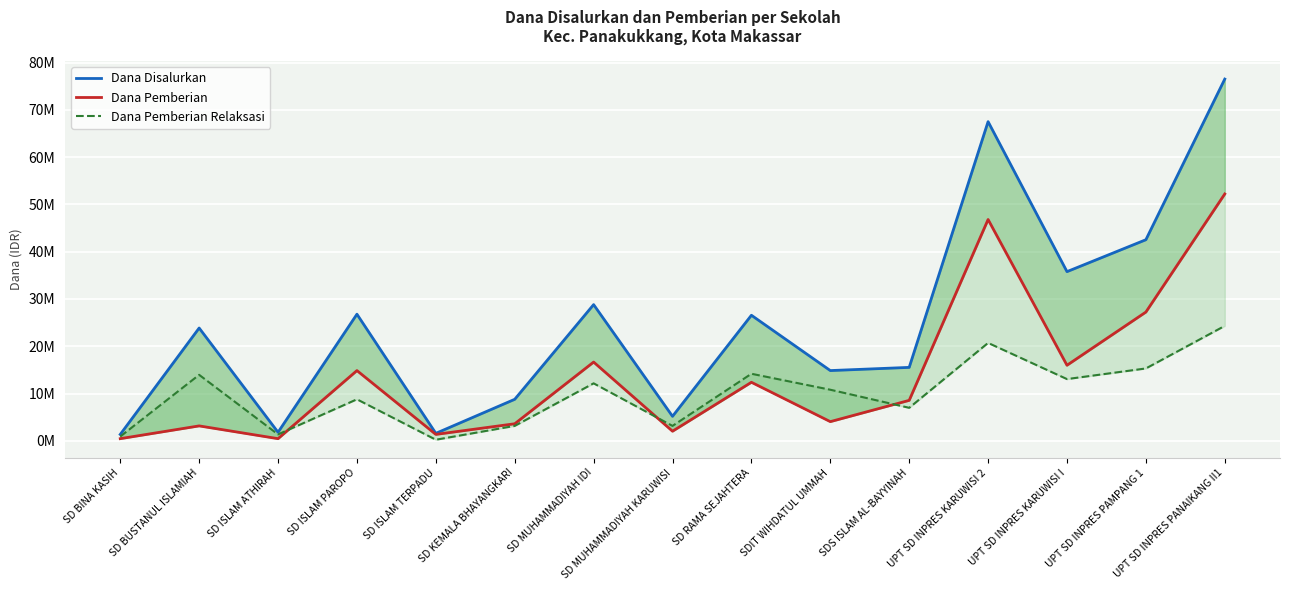

Rank the series by their average value, from lowest to highest.

Dana Pemberian Relaksasi, Dana Pemberian, Dana Disalurkan